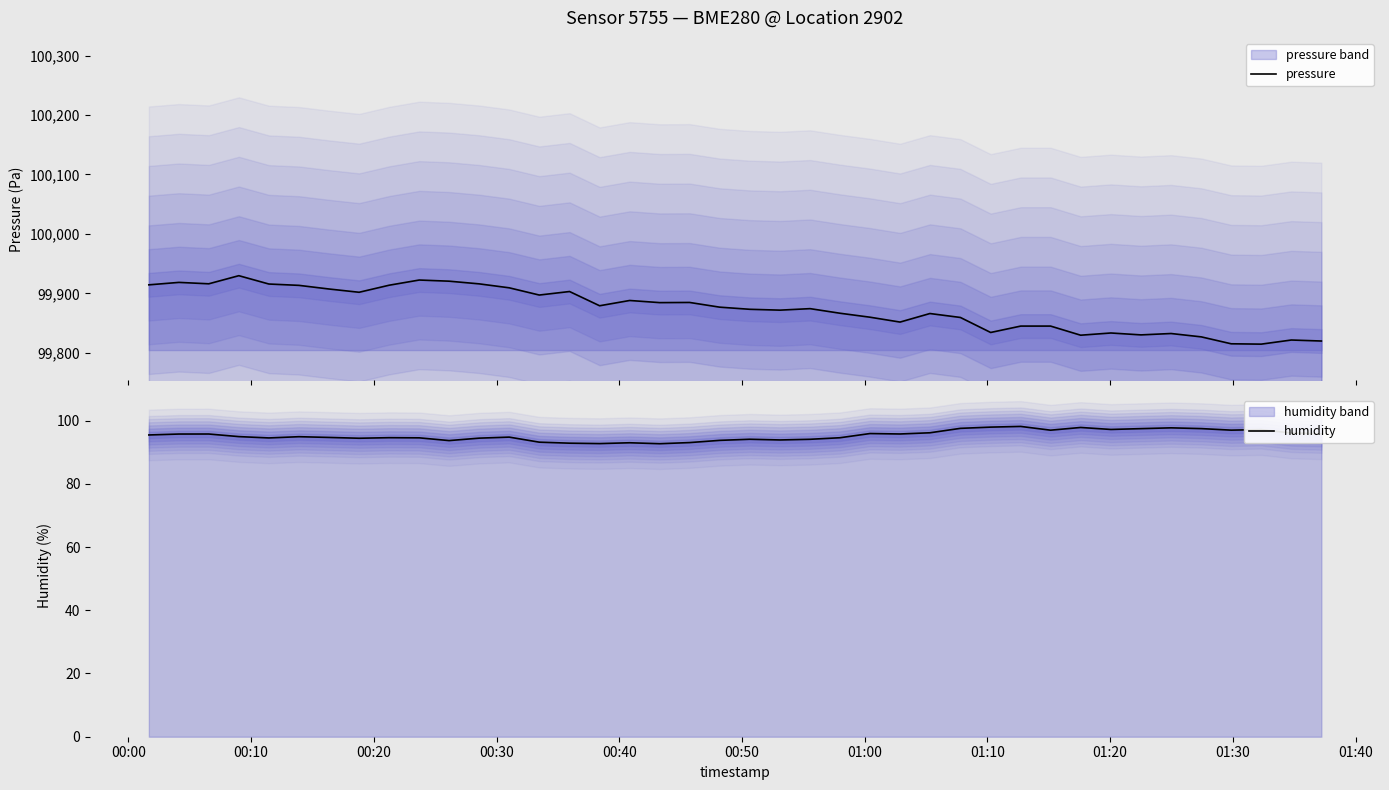

In humidity, how many points are higher than both neighbors (excluding endpoints)?

11